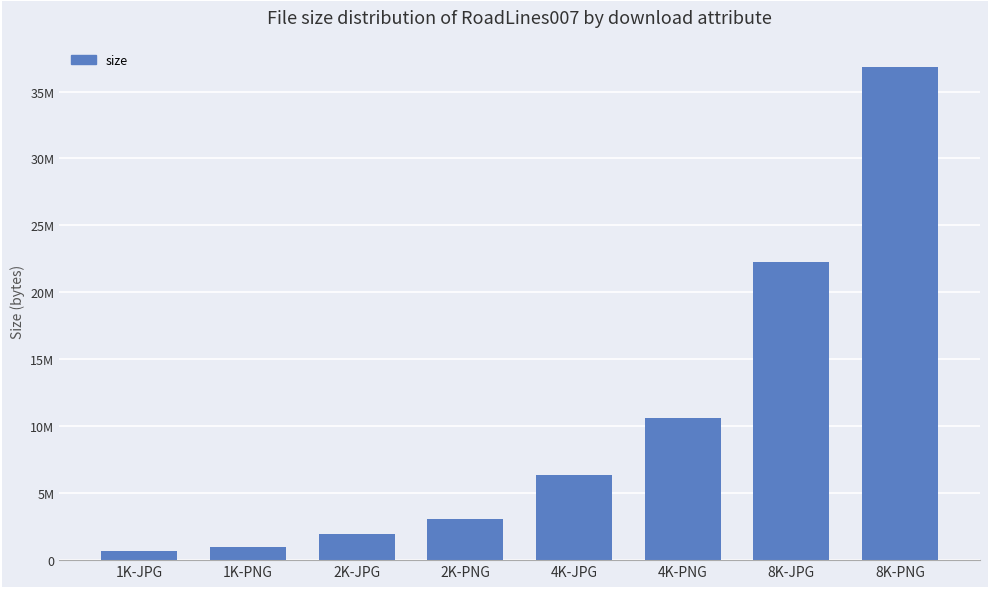

Are the bars horizontal?

No